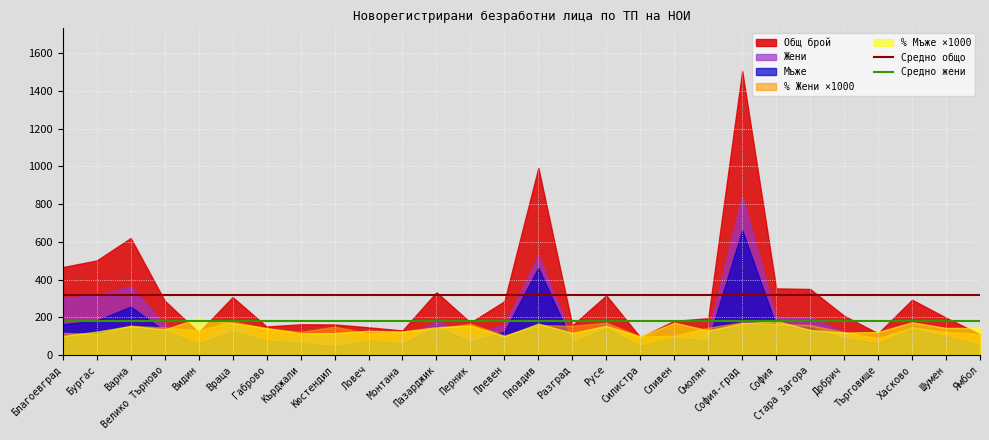

Rank the categories by Средно общо value from highest to lowest.

Благоевград, Бургас, Варна, Велико Търново, Видин, Враца, Габрово, Кърджали, Кюстендил, Ловеч, Монтана, Пазарджик, Перник, Плевен, Пловдив, Разград, Русе, Силистра, Сливен, Смолян, София-град, София, Стара Загора, Добрич, Търговище, Хасково, Шумен, Ямбол